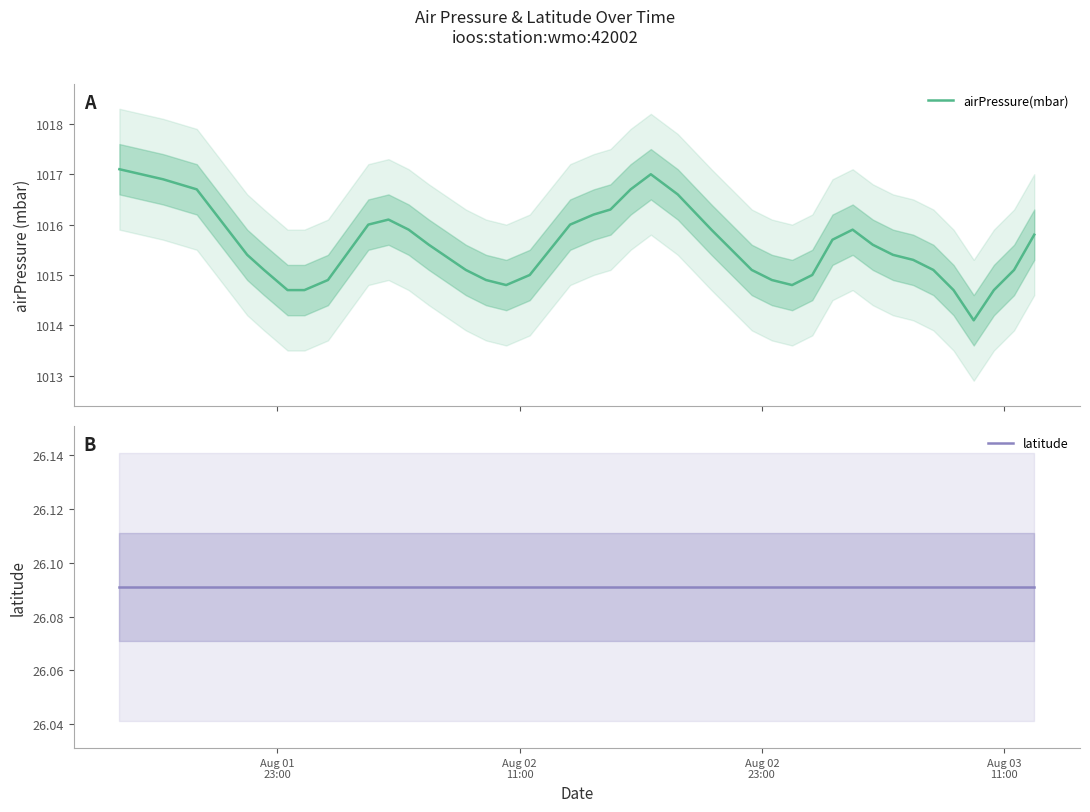

What is the lowest value of the airPressure(mbar) series?

1014.1